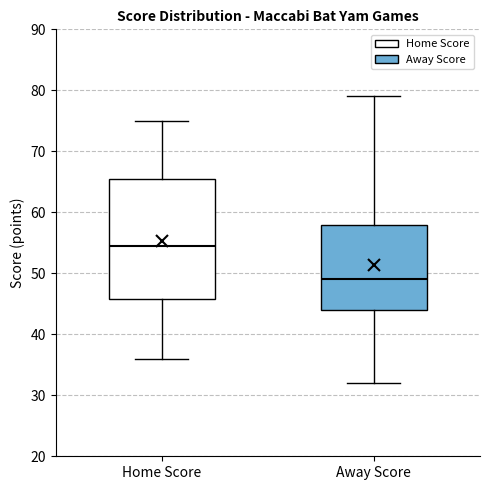

Which box has the highest median line?

Home Score